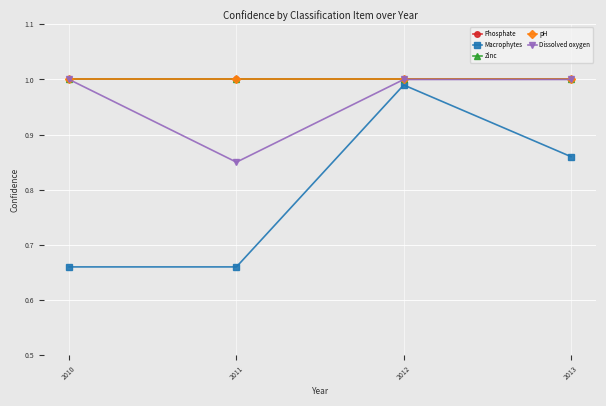

Is this an area chart (filled region under the line)?

No